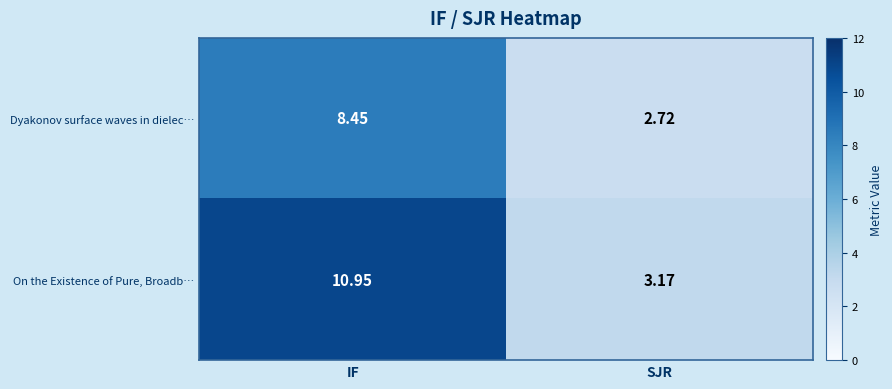

List the series in order of their peak value, highest first.

On the Existence of Pure, Broadb…, Dyakonov surface waves in dielec…